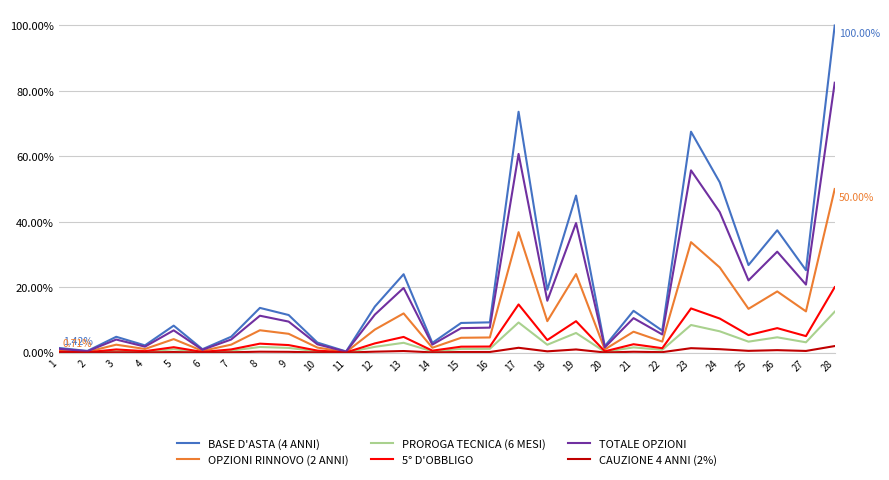

List the series in order of their peak value, highest first.

BASE D'ASTA (4 ANNI), TOTALE OPZIONI, OPZIONI RINNOVO (2 ANNI), 5° D'OBBLIGO, PROROGA TECNICA (6 MESI), CAUZIONE 4 ANNI (2%)